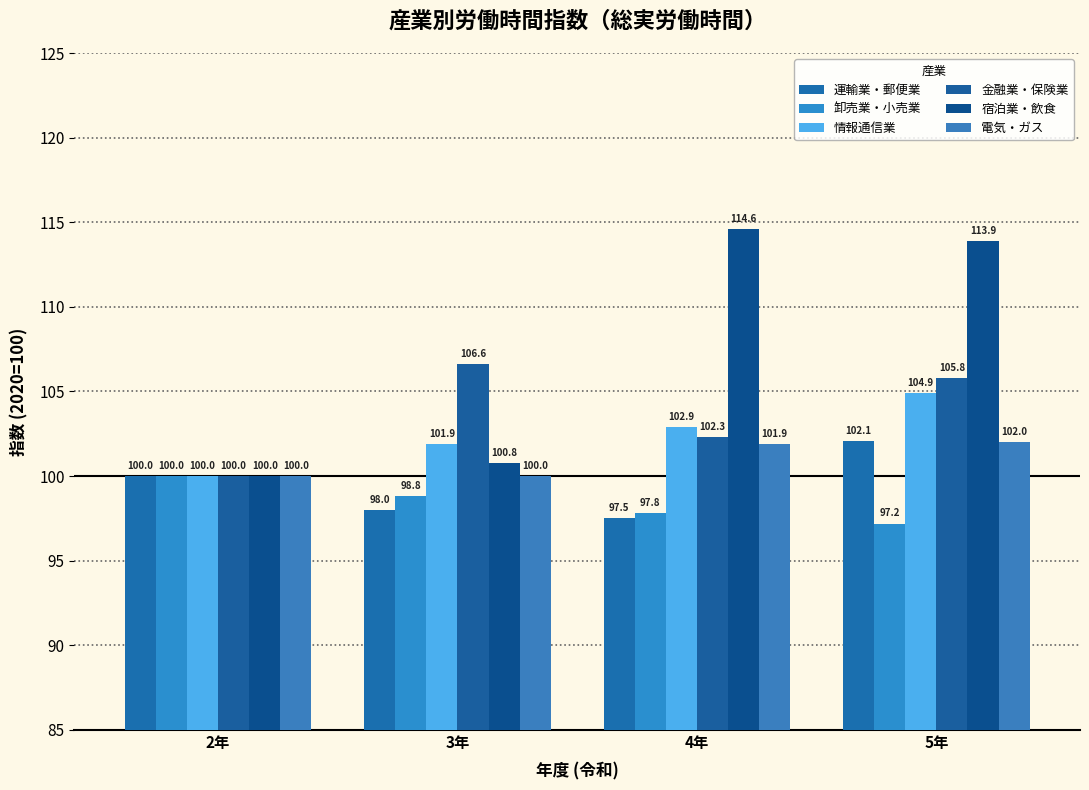

Where does the 電気・ガス series first go above 101?

4年